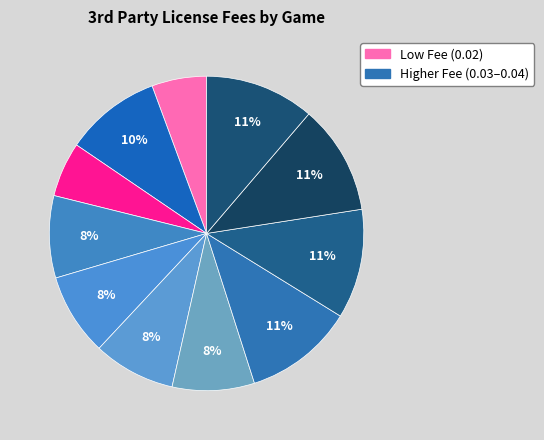

Is there any slice that represents more than half of the pie?

No